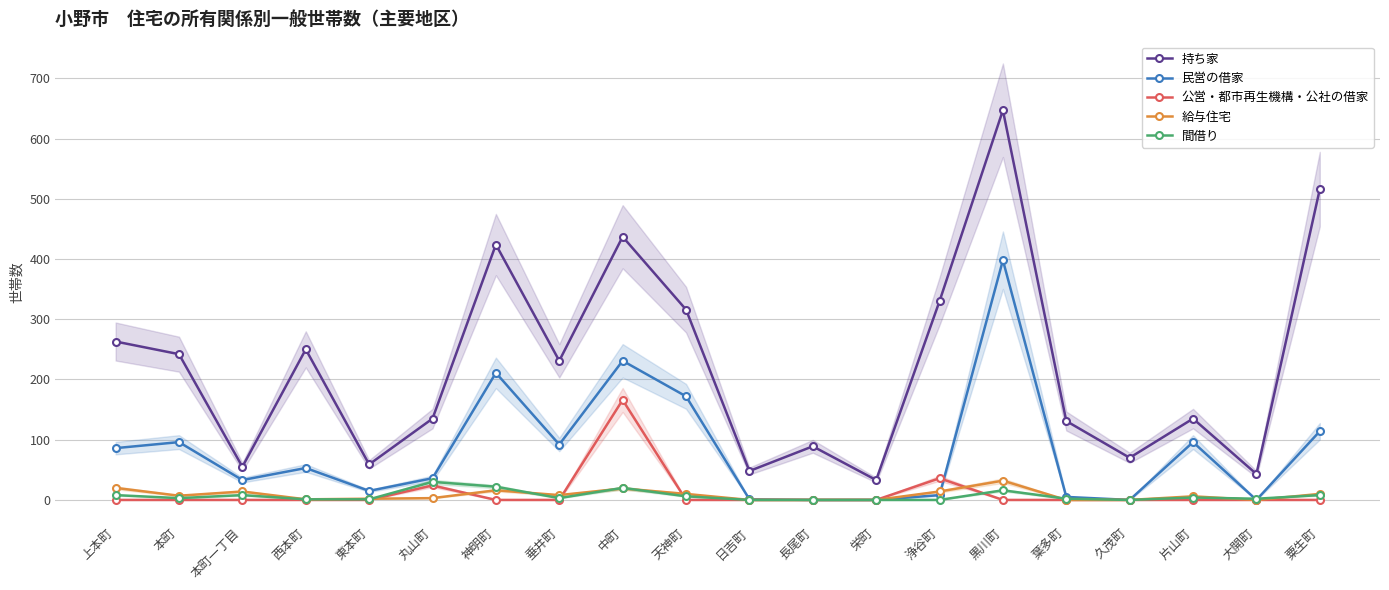

What is the value of the 給与住宅 point at the 5th from the left?

2